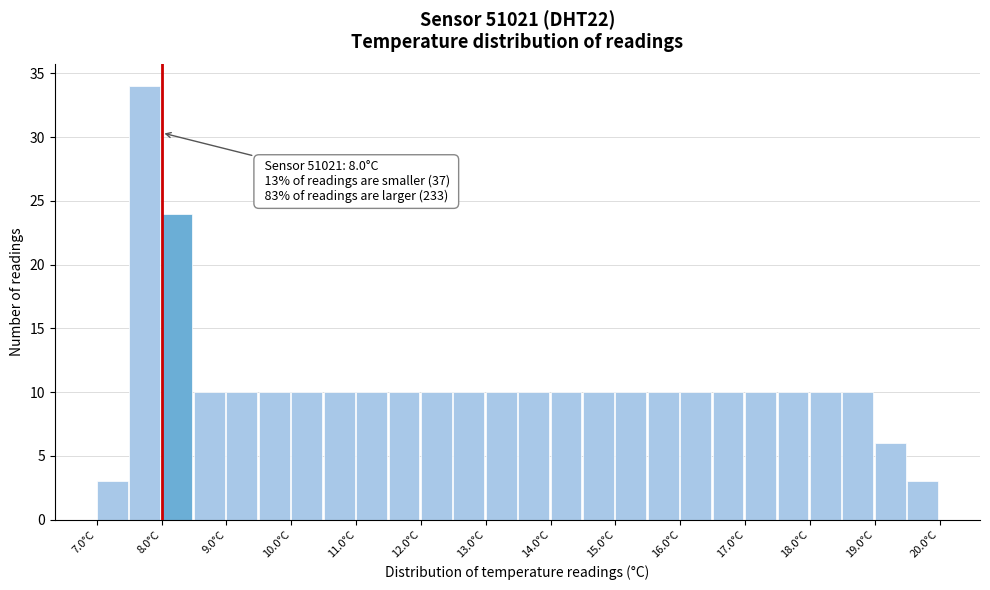

Over which range of the x-axis is the bar tallest?

7.5 to 8.0